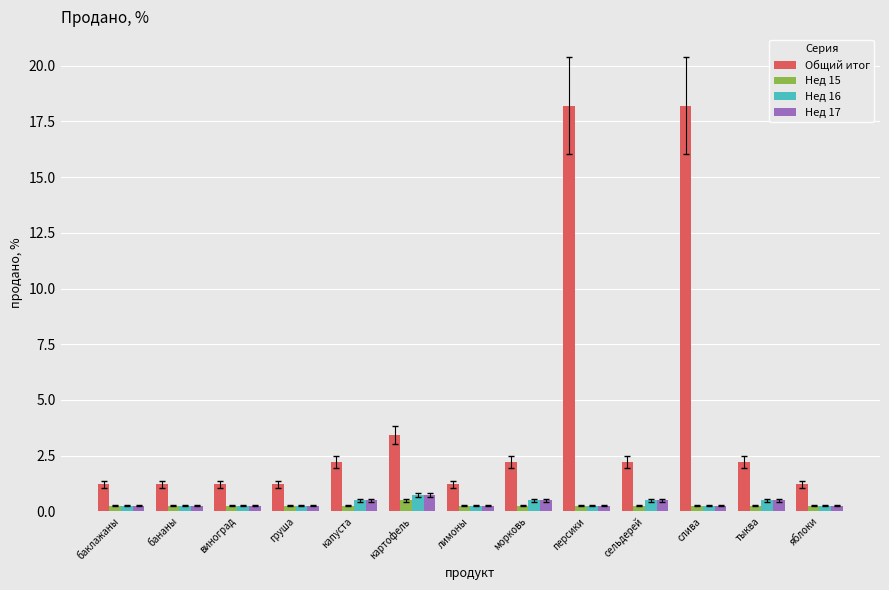

How many Нед 15 values are between 0 and 1?

13